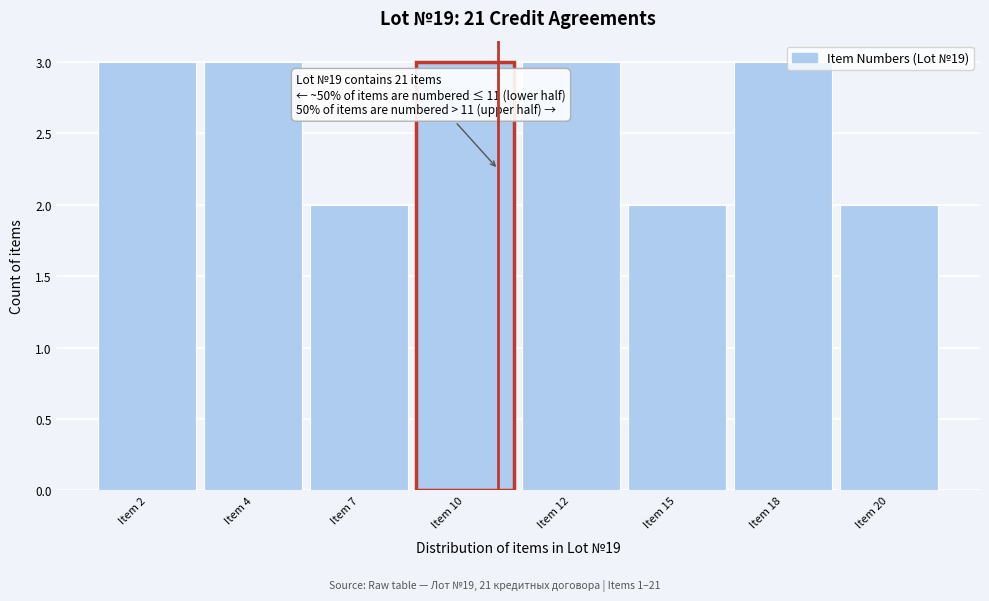

Reading left to right, extract all data points from this chart.

Item 2=3	Item 4=3	Item 7=2	Item 10=3	Item 12=3	Item 15=2	Item 18=3	Item 20=2